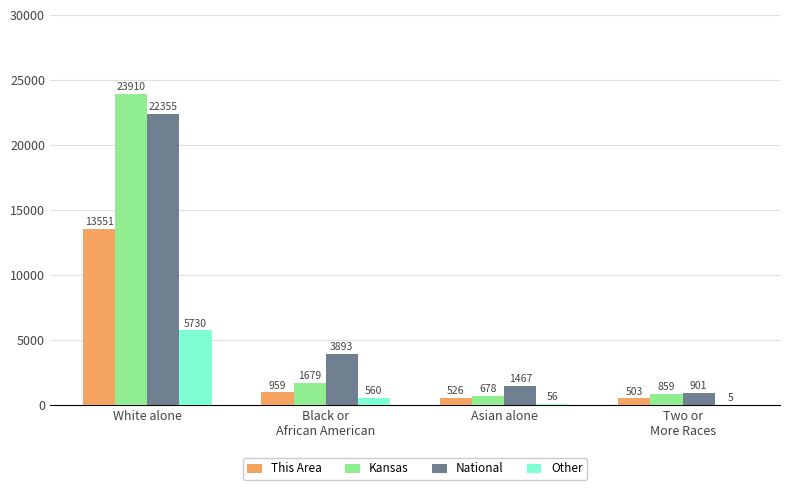

What is the total value across all series at Two or
More Races?

2268